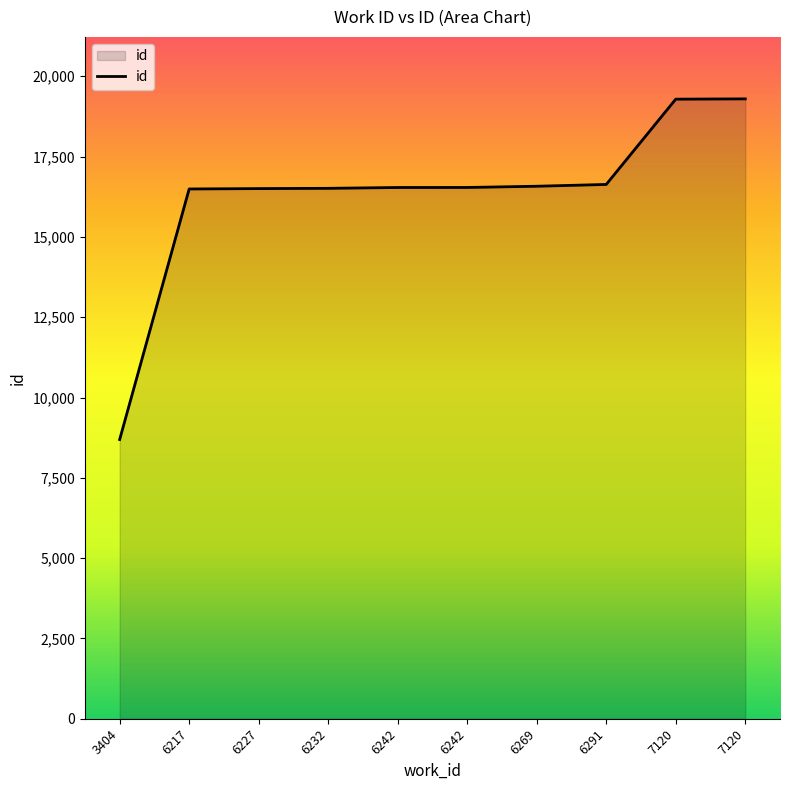

What is the value of the 5th point from the left?

16538